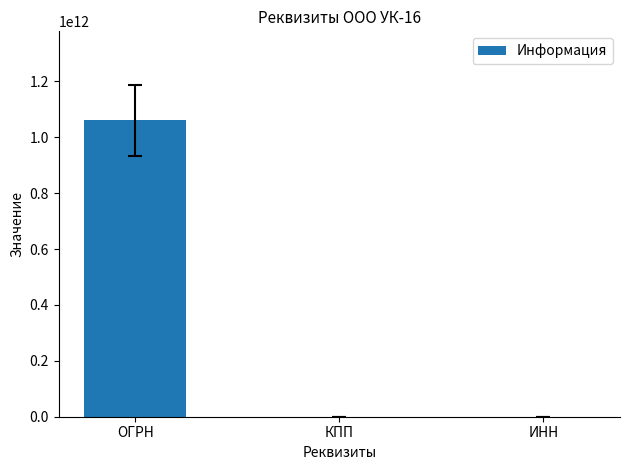

What is the change in value from КПП to ИНН?

+505731075